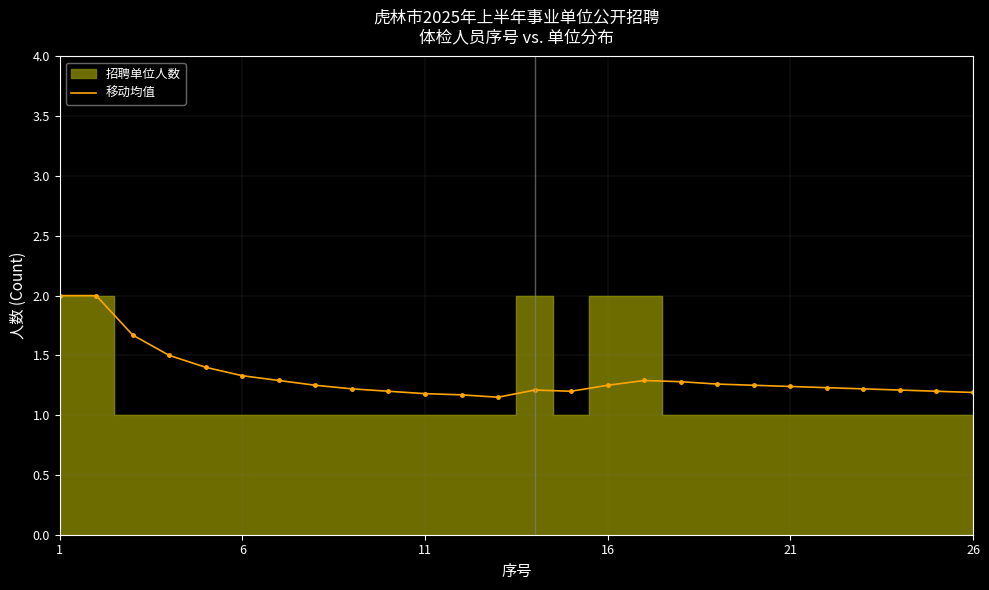

What is the maximum value for 移动均值?

2.0